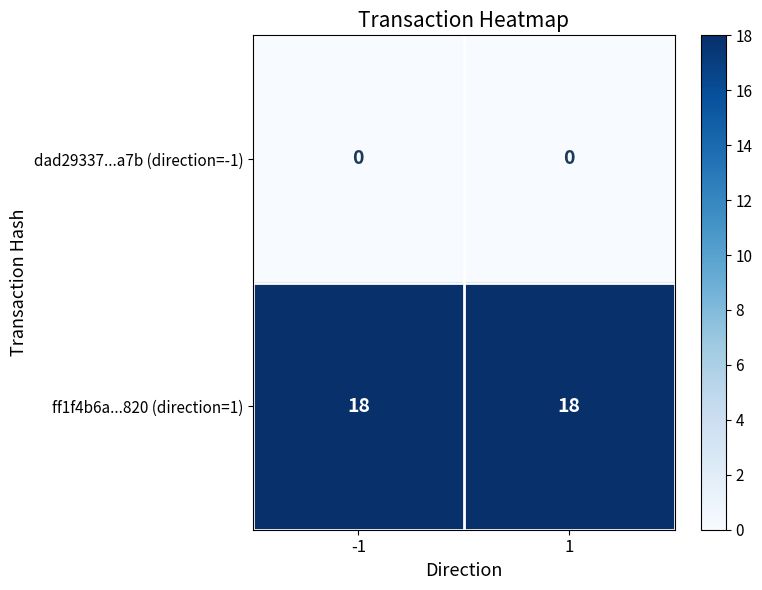

Reading right to left, list all the values displayed in this chart.

dad29337...a7b (direction=-1): 0	0
ff1f4b6a...820 (direction=1): 18	18